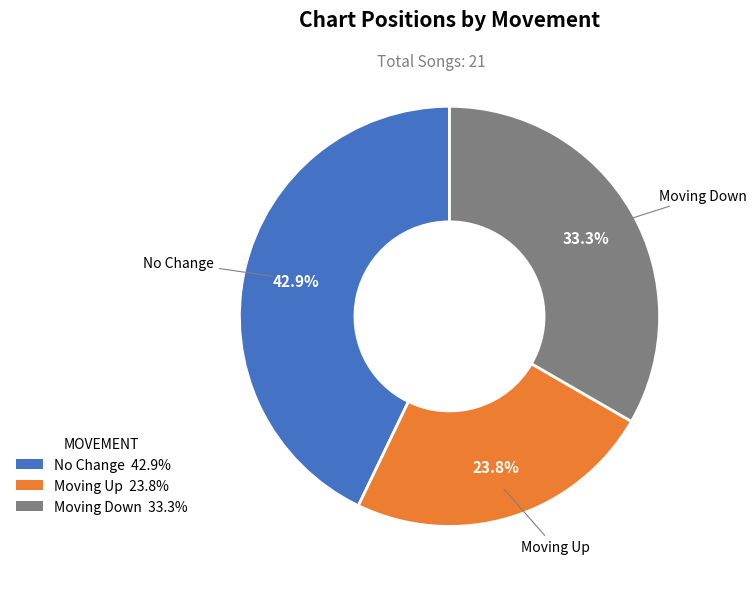

Is there any slice that represents more than half of the pie?

No